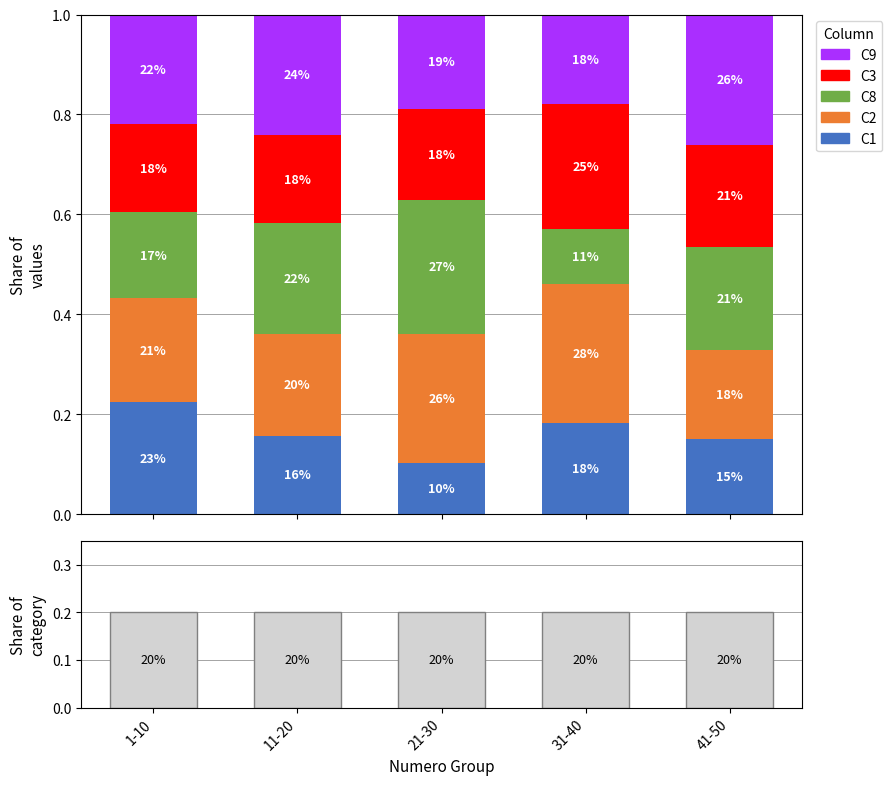

At which label is C8 closest to 0?

31-40